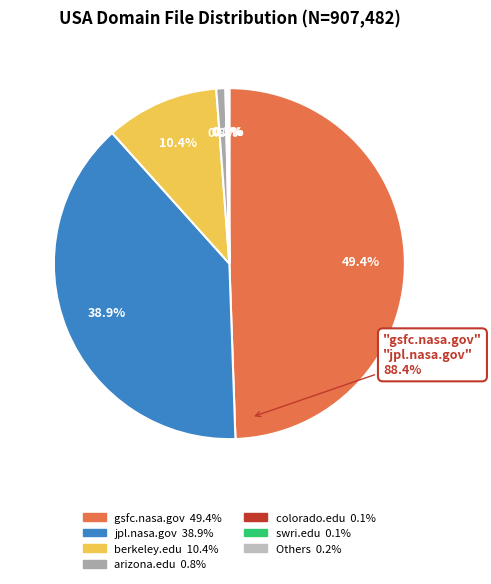

Which slice is the largest?

gsfc.nasa.gov